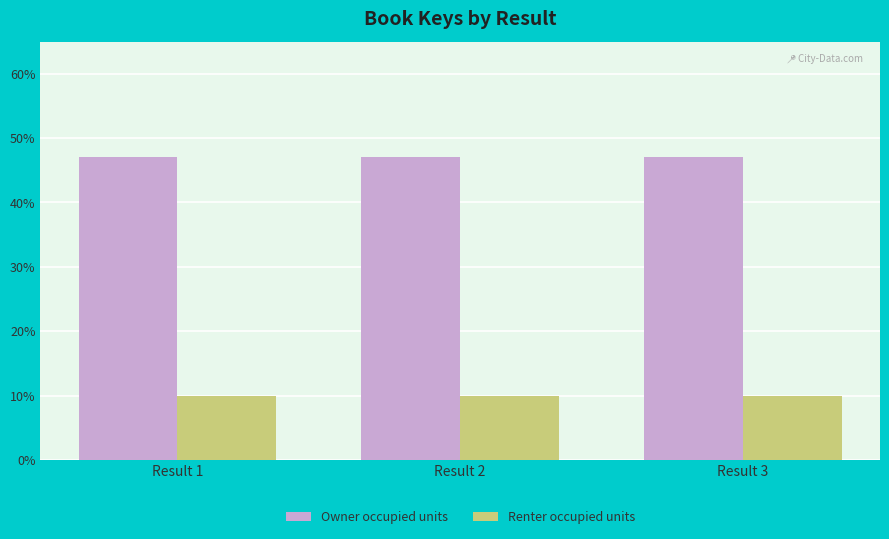

Count the number of data series in this chart.

2